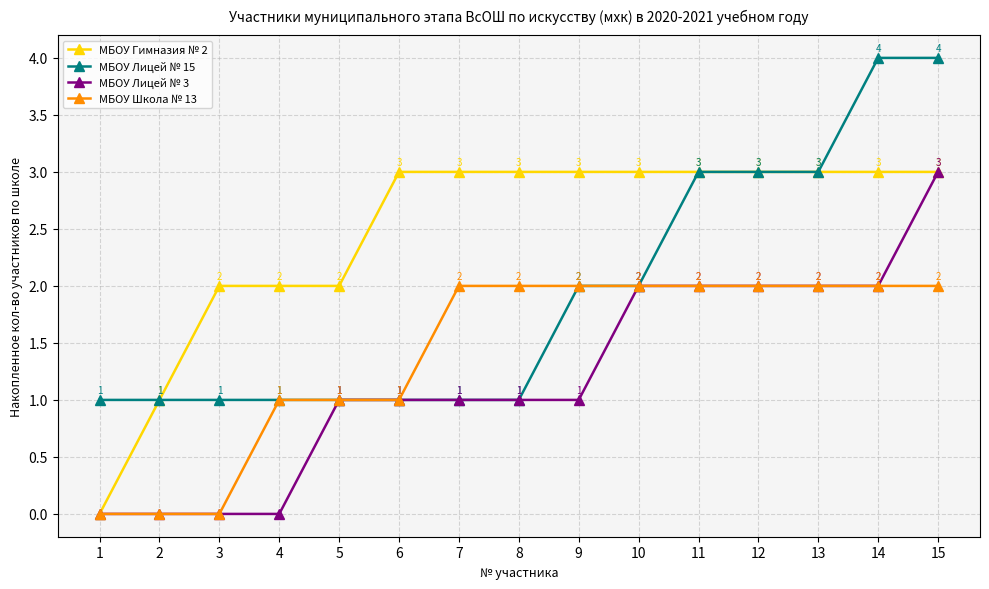

Rank the series by their average value, from highest to lowest.

МБОУ Гимназия № 2, МБОУ Лицей № 15, МБОУ Школа № 13, МБОУ Лицей № 3